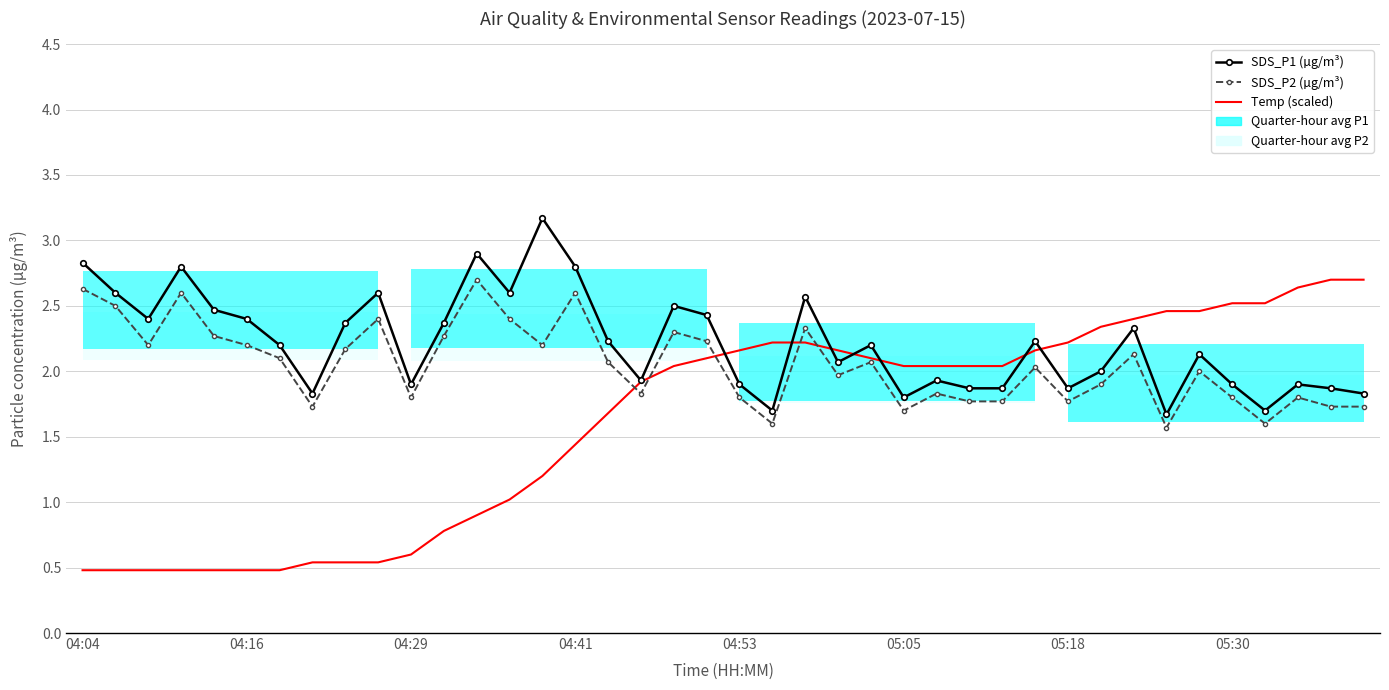

What is the minimum value shown in the chart?

0.5